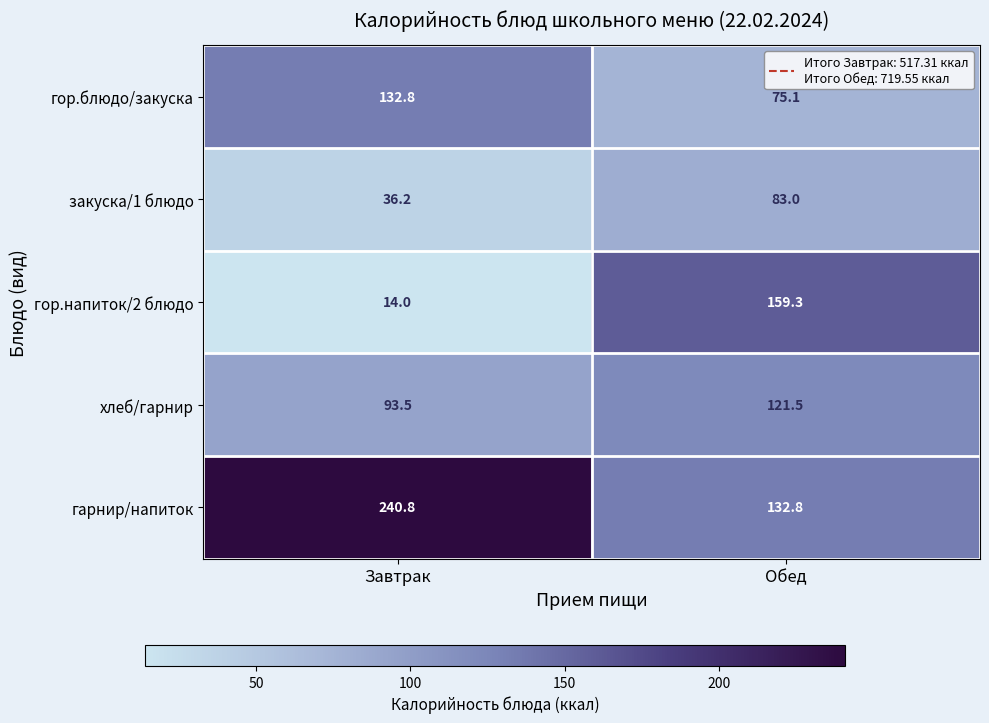

Which label corresponds to the smallest value in the chart?

Завтрак